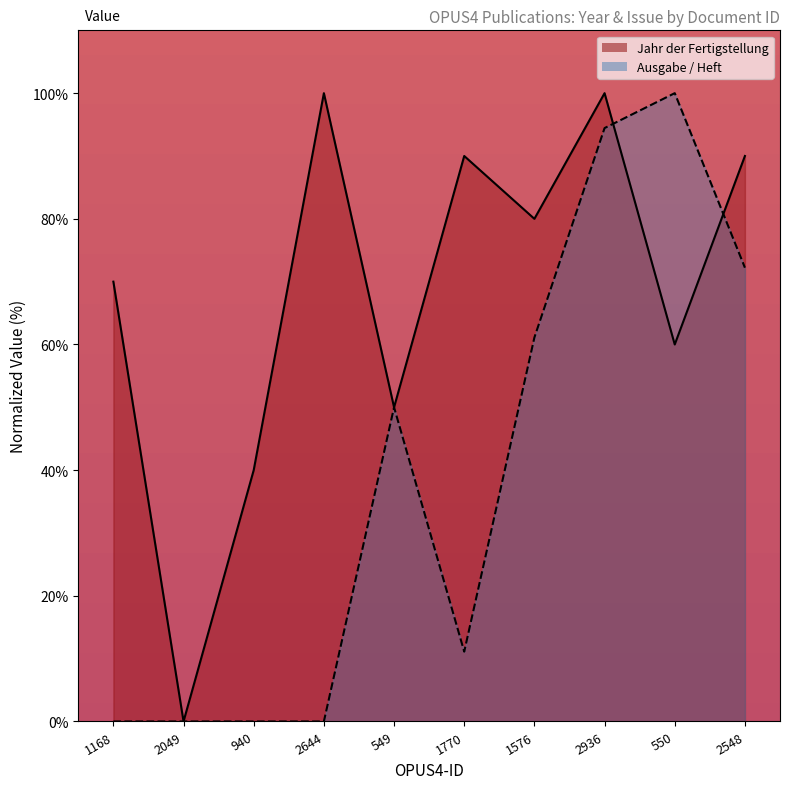

Reading right to left, what are all the values shown in this chart?

Jahr der Fertigstellung: 90.0	60.0	100.0	80.0	90.0	50.0	100.0	40.0	0.0	70.0
Ausgabe / Heft: 72.2	100.0	94.4	61.1	11.1	50.0	0.0	0.0	0.0	0.0